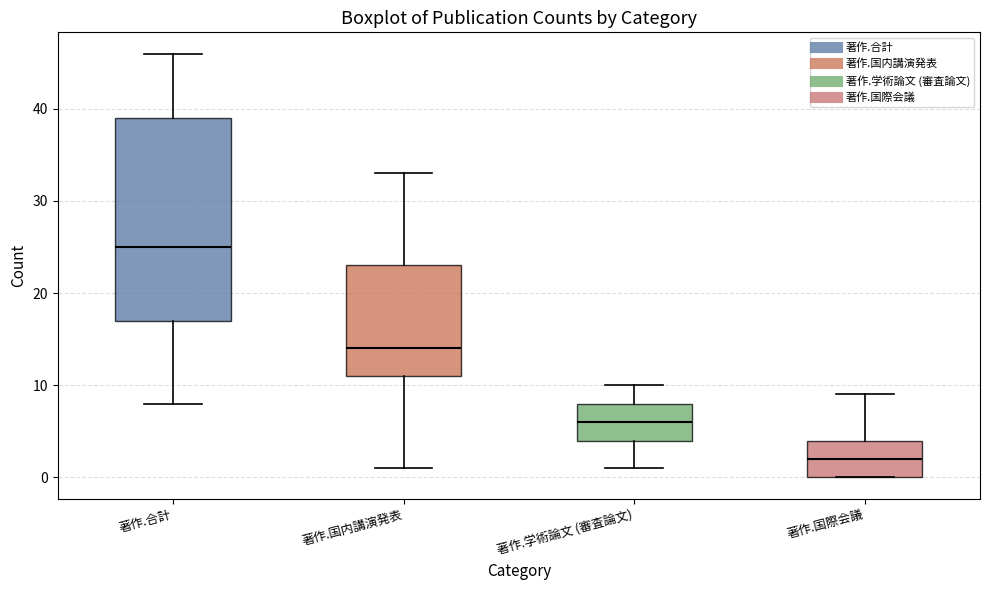

Reading left to right, read every box against the y-axis: the position of its median line, the range the box covers, and the ends of its whiskers. The values are not printed on the chart, so give them approximately, as read against the axis.

著作.合計: median 25, box 17 to 39, whiskers 8 to 46
著作.国内講演発表: median 14, box 11 to 23, whiskers 1 to 33
著作.学術論文 (審査論文): median 6, box 4 to 8, whiskers 1 to 10
著作.国際会議: median 2, box 0 to 4, whiskers 0 to 9